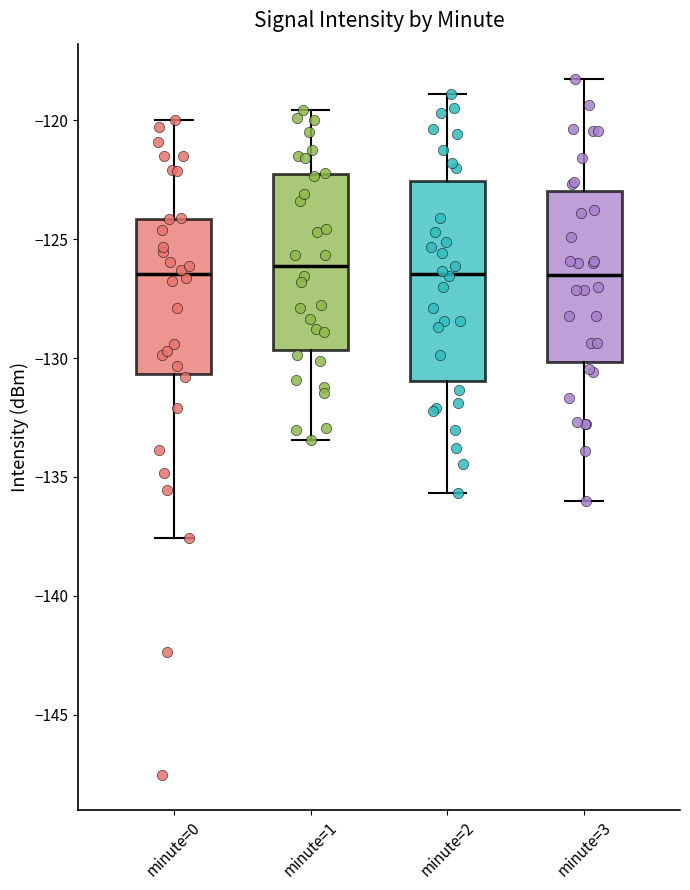

Which box is the tallest, from its lower edge to its upper edge?

minute=2